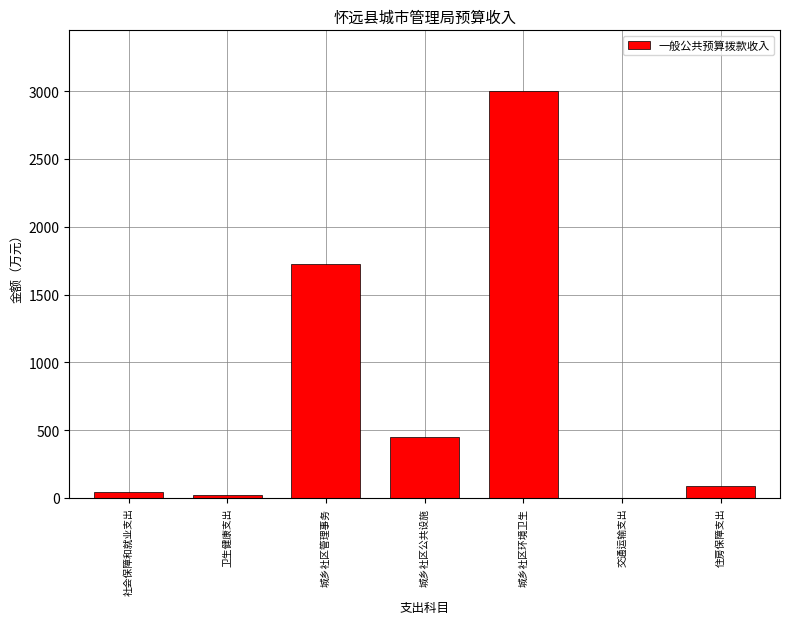

Which label corresponds to the largest value in the chart?

城乡社区环境卫生